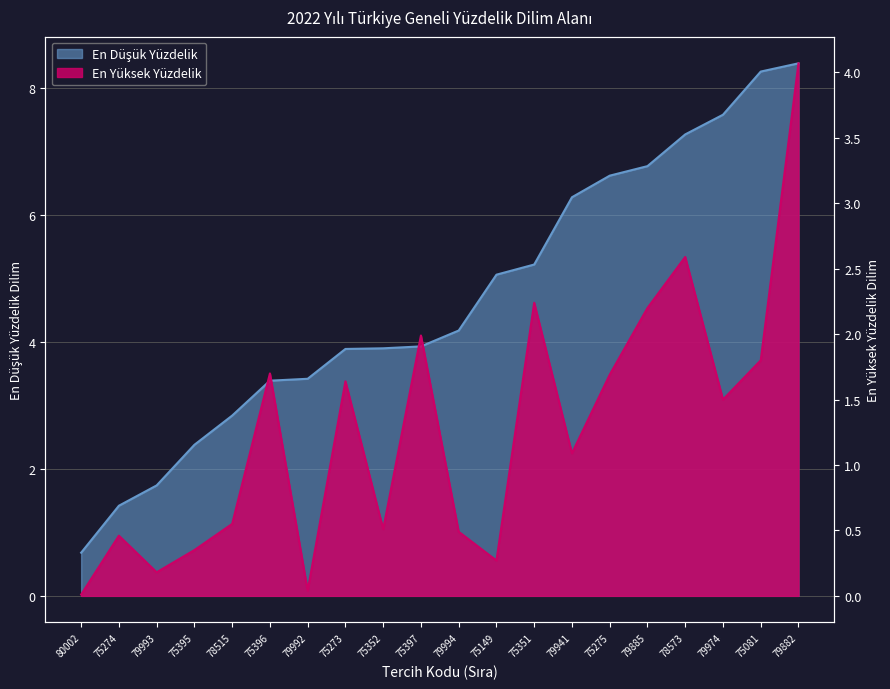

At which label does En Düşük Yüzdelik reach its peak?

79882